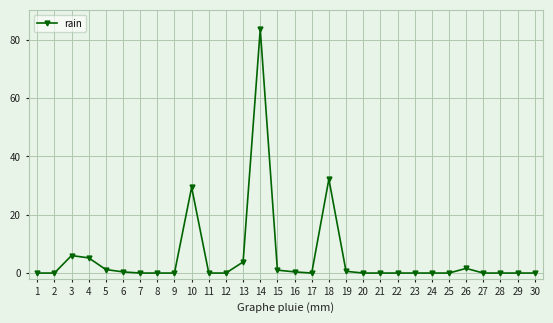

How many data points does each series have?

30